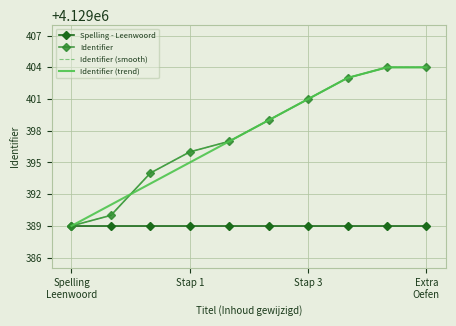

Reading left to right, extract all data points from this chart.

Spelling - Leenwoord: 4129389	4129389	4129389	4129389	4129389	4129389	4129389	4129389	4129389	4129389
Identifier: 4129389	4129390	4129394	4129396	4129397	4129399	4129401	4129403	4129404	4129404
Identifier (smooth): 4129389	4129390	4129394	4129396	4129397	4129399	4129401	4129403	4129404	4129404
Identifier (trend): 4129389	4129391	4129393	4129395	4129397	4129399	4129401	4129403	4129404	4129404